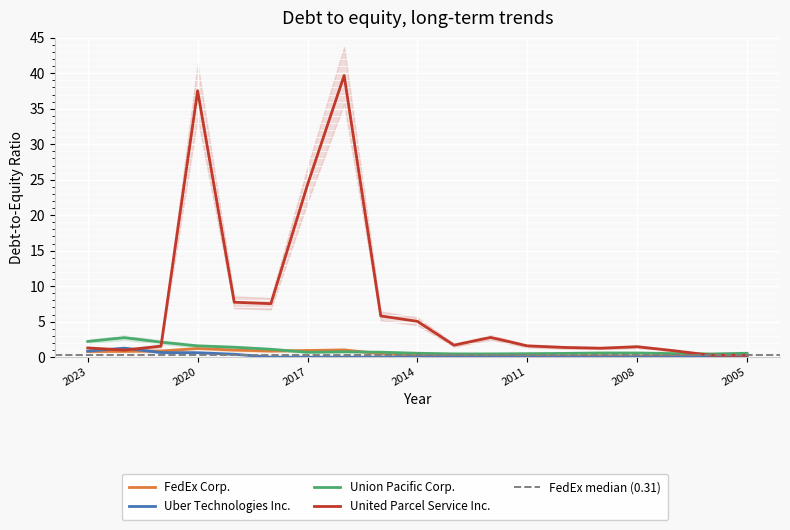

Between which two adjacent categories do Union Pacific Corp. and United Parcel Service Inc. first intersect?

2021 and 2020